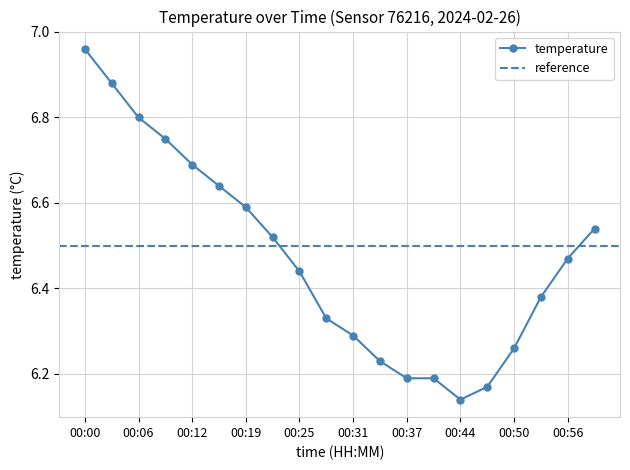

True or false: temperature has a value of 2.2 at 00:37.

False